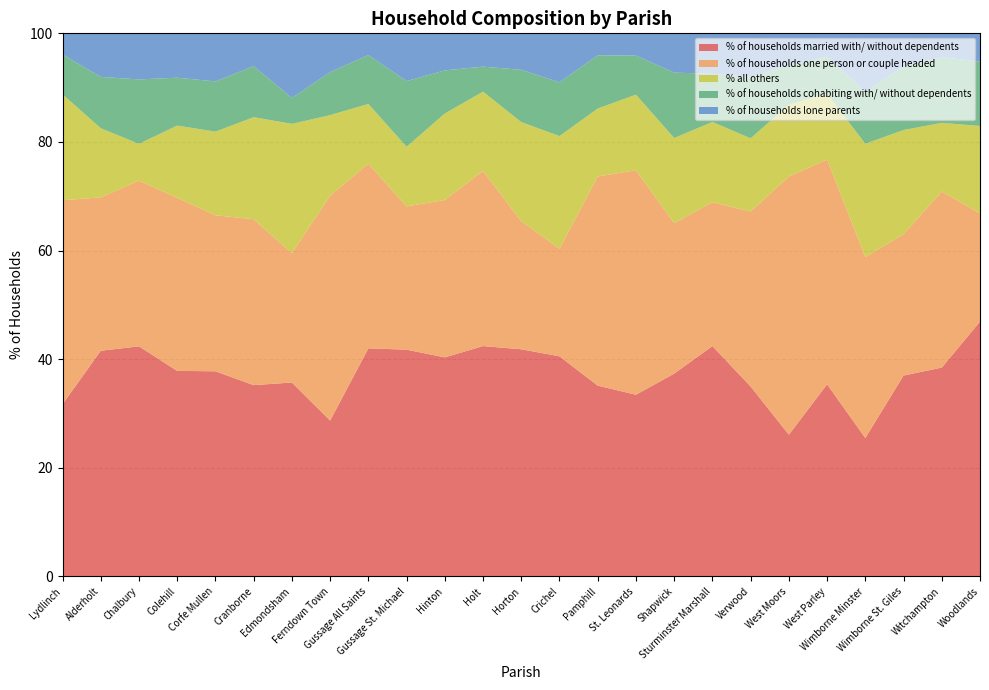

Reading left to right, extract all data points from this chart.

% of households married with/ without dependents: 31.7	41.6	42.4	37.9	37.8	35.2	35.7	28.7	42.0	41.8	40.3	42.4	41.8	40.5	35.1	33.5	37.4	42.4	35.0	26.1	35.4	25.5	37.0	38.5	46.9
% of households one person or couple headed: 37.6	28.2	30.5	31.9	28.7	30.5	23.8	41.4	34.0	26.4	29.0	32.2	23.6	19.8	38.5	41.3	27.7	26.5	32.2	47.5	41.4	33.3	26.0	32.4	19.9
% all others: 19.5	12.7	6.8	13.3	15.4	18.8	23.8	14.8	11.0	11.0	15.9	14.6	18.3	20.7	12.5	13.9	15.7	14.8	13.5	13.2	12.1	20.8	19.2	12.6	16.1
% of households cohabiting with/ without dependents: 7.3	9.5	11.9	8.8	9.2	9.4	4.8	7.9	9.0	12.1	8.0	4.6	9.6	9.9	9.8	7.2	12.1	8.9	11.3	7.2	6.8	9.6	11.6	12.1	11.8
% of households lone parents: 3.9	8.0	8.5	8.2	8.8	6.0	11.9	7.1	4.0	8.8	6.8	6.1	6.7	9.0	4.0	4.1	7.2	7.5	8.0	6.0	4.3	10.8	6.2	4.4	5.2